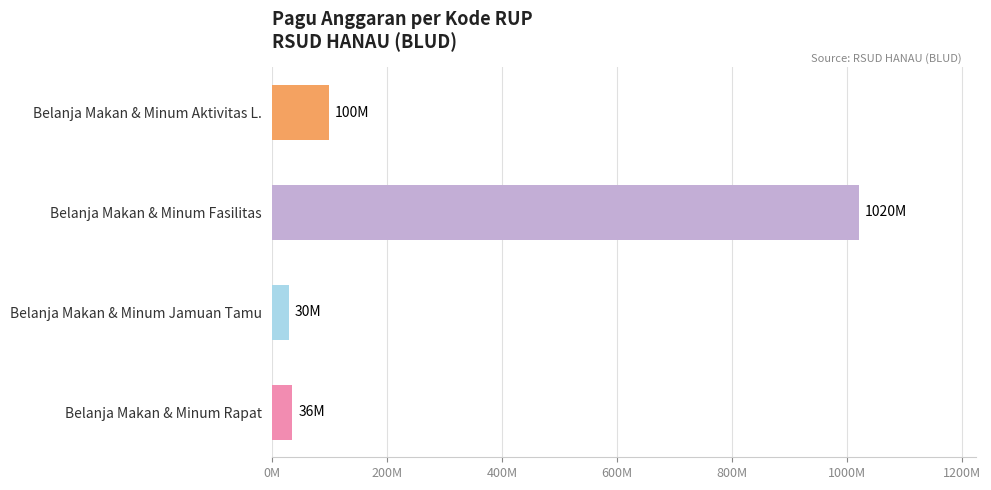

Does the chart contain any negative values?

No